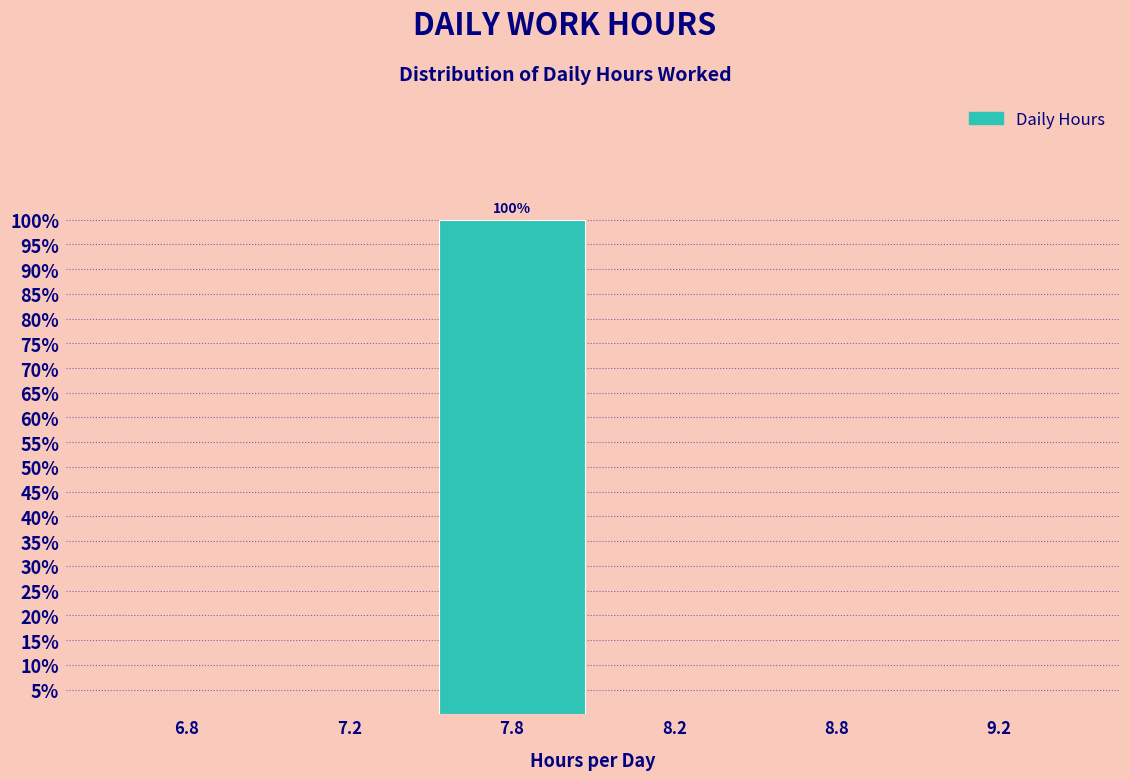

Reading left to right, what are all the values shown in this chart?

6.8=0	7.2=0	7.8=100	8.2=0	8.8=0	9.2=0